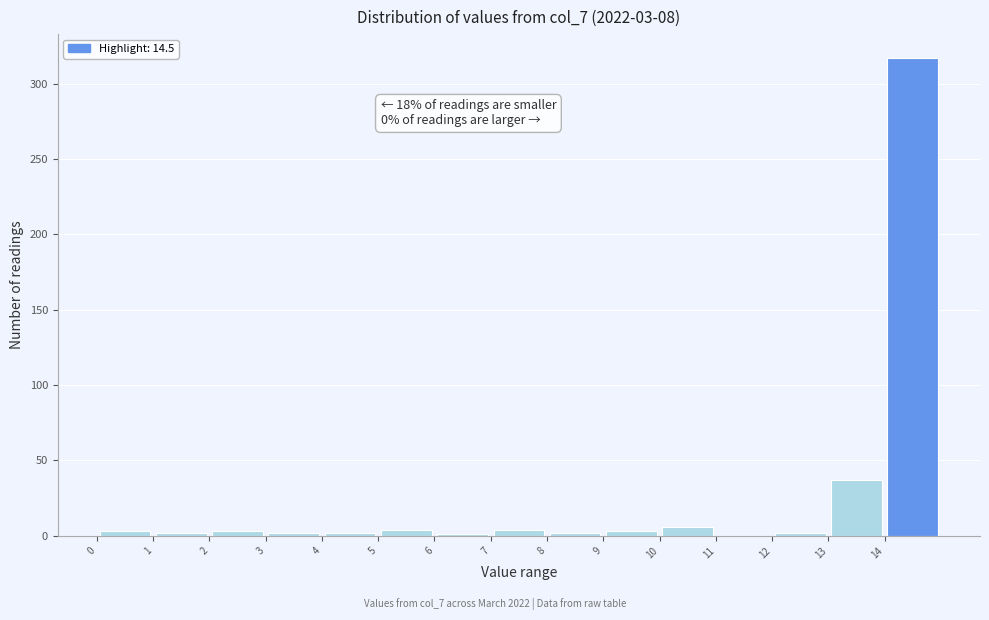

Over which range of the x-axis is the bar tallest?

14 to 15